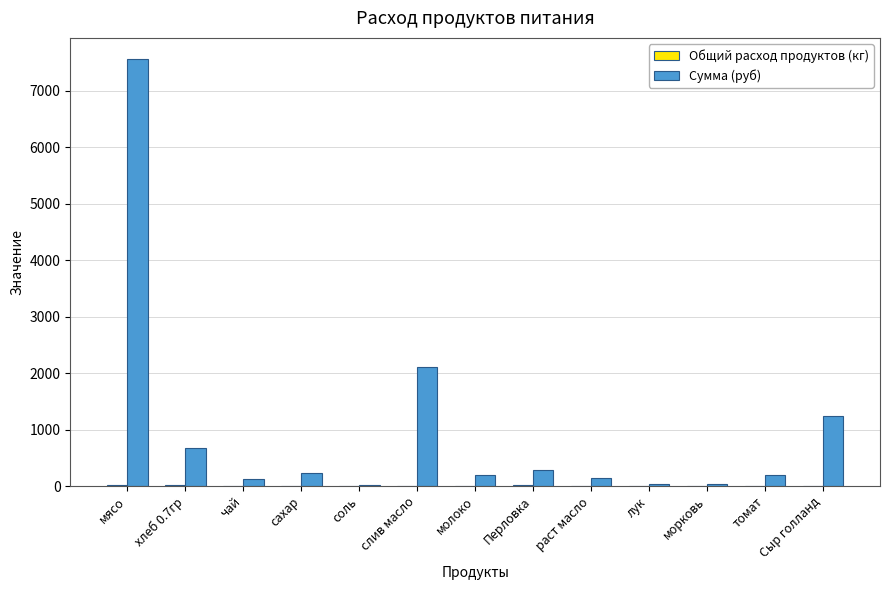

At which category does the chart reach its peak across all series?

мясо